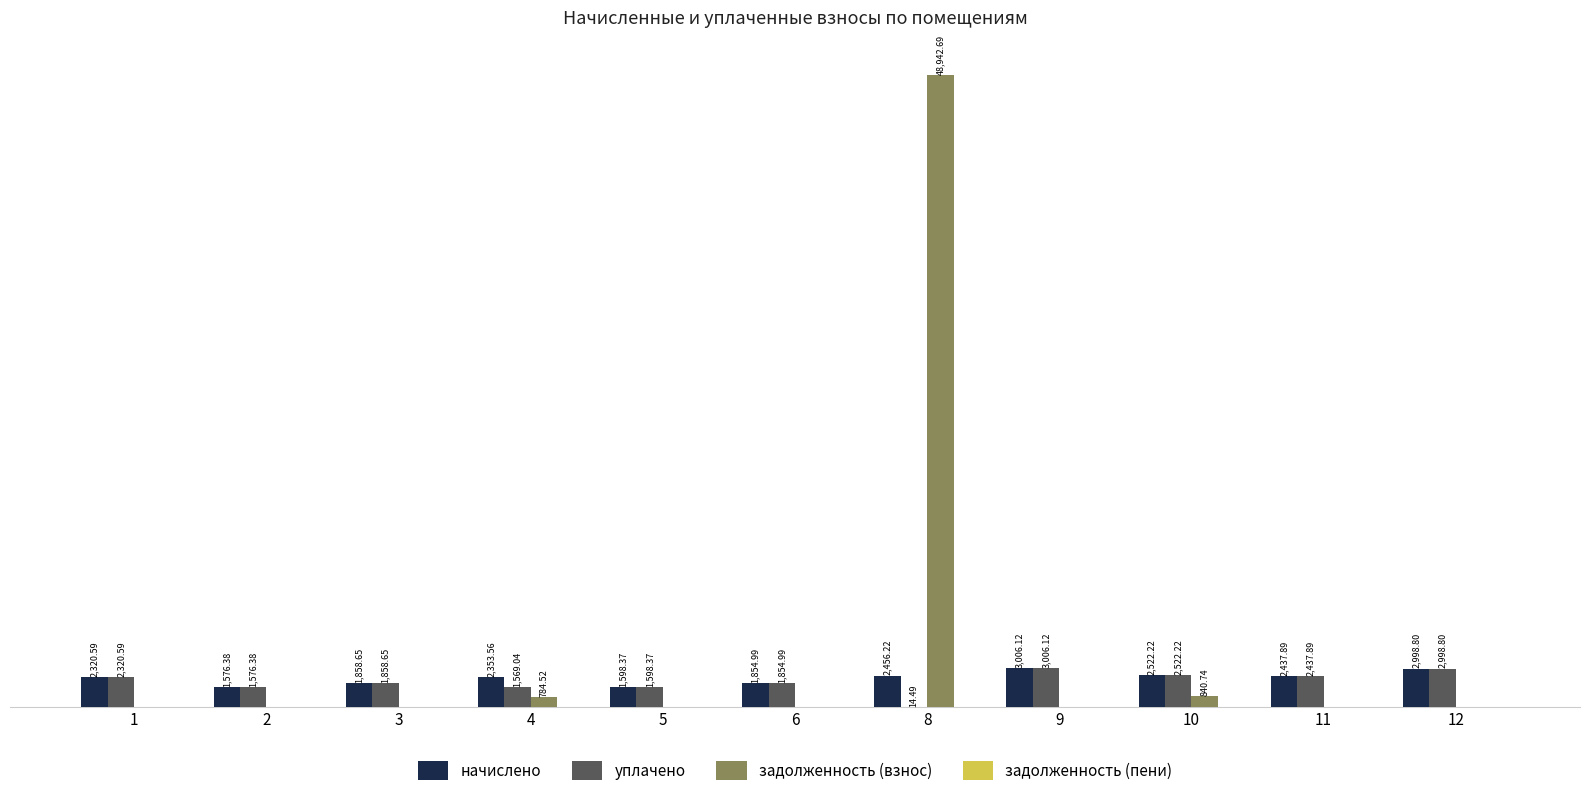

Between 8 and 9, which series saw the biggest shift?

задолженность (взнос)